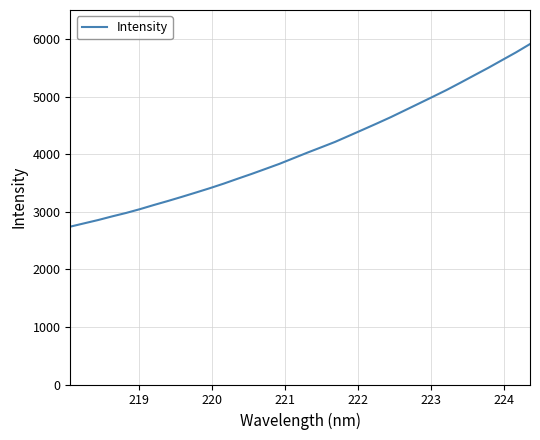

How many series are shown in this chart?

1